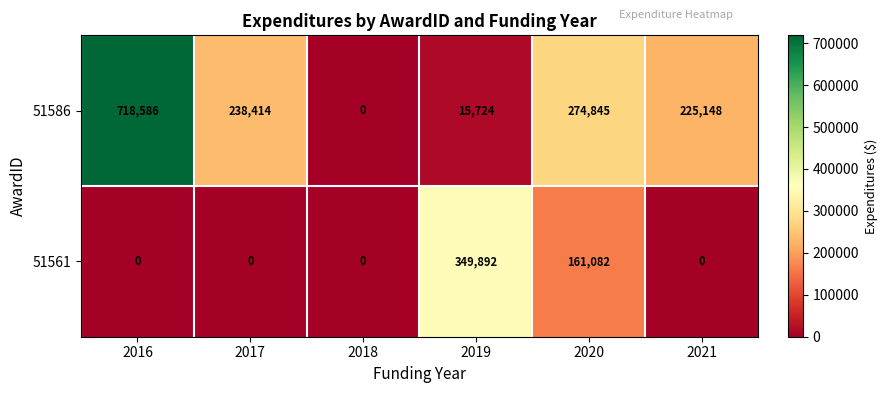

At 2016, list the series in order from largest to smallest.

51586, 51561